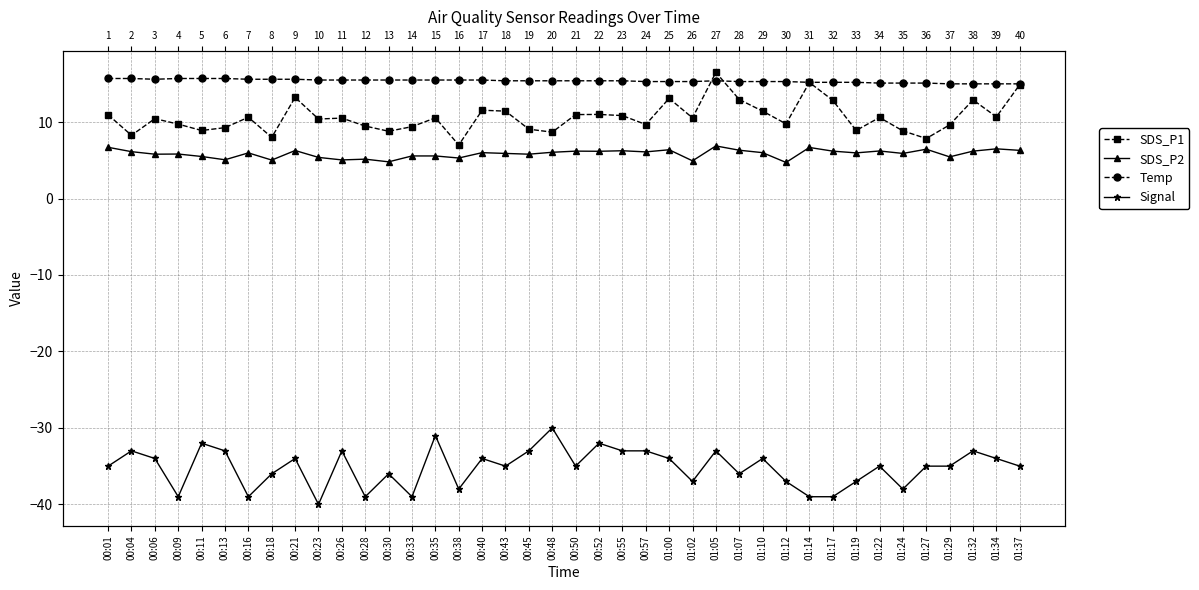

Read the SDS_P2 value at 00:35.

5.6